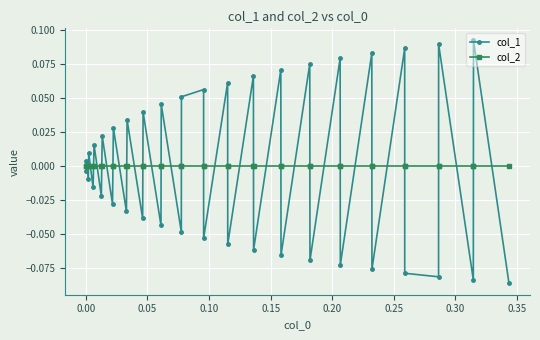

In col_1, how many points are higher than both neighbors (excluding endpoints)?

18